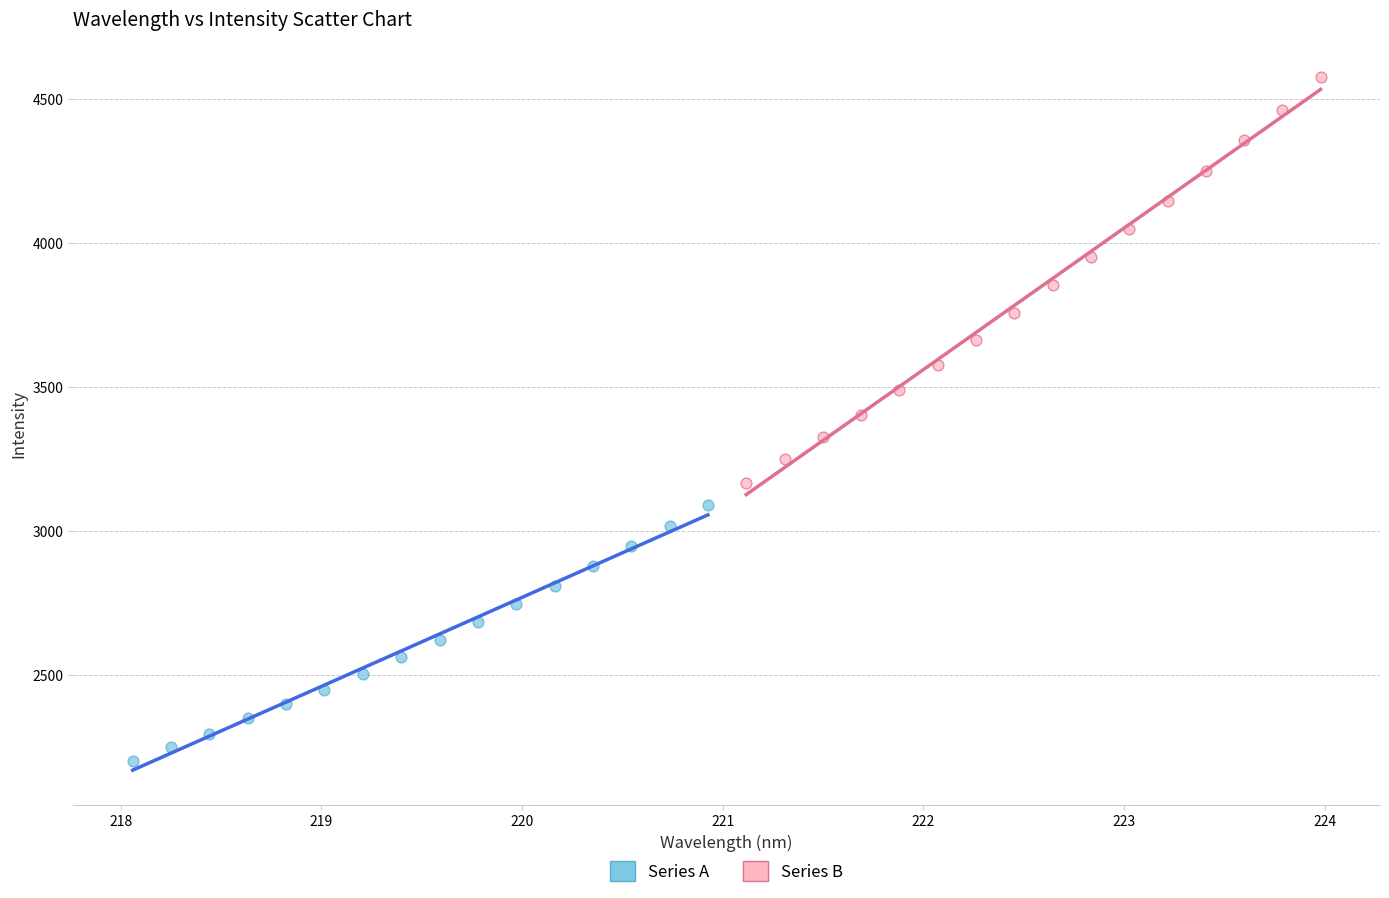

Which series contains the lowest Y value?

Series A